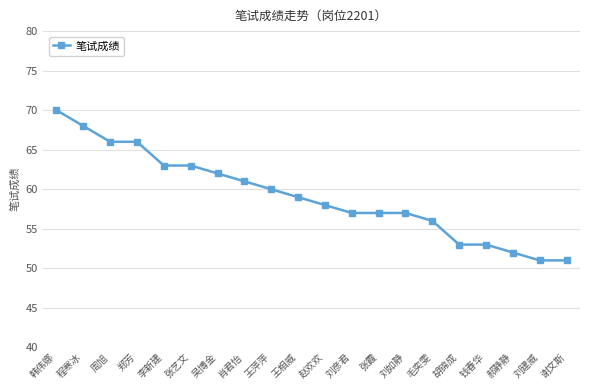

What is the change in value from 程寒冰 to 刘如静?

-11